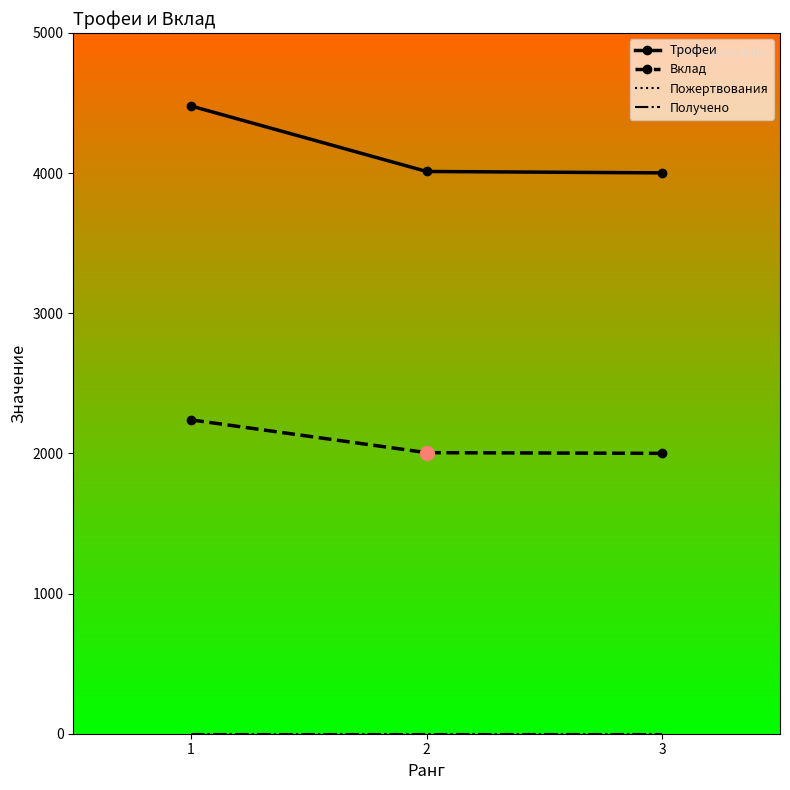

At which category is the sum across all series the highest?

1